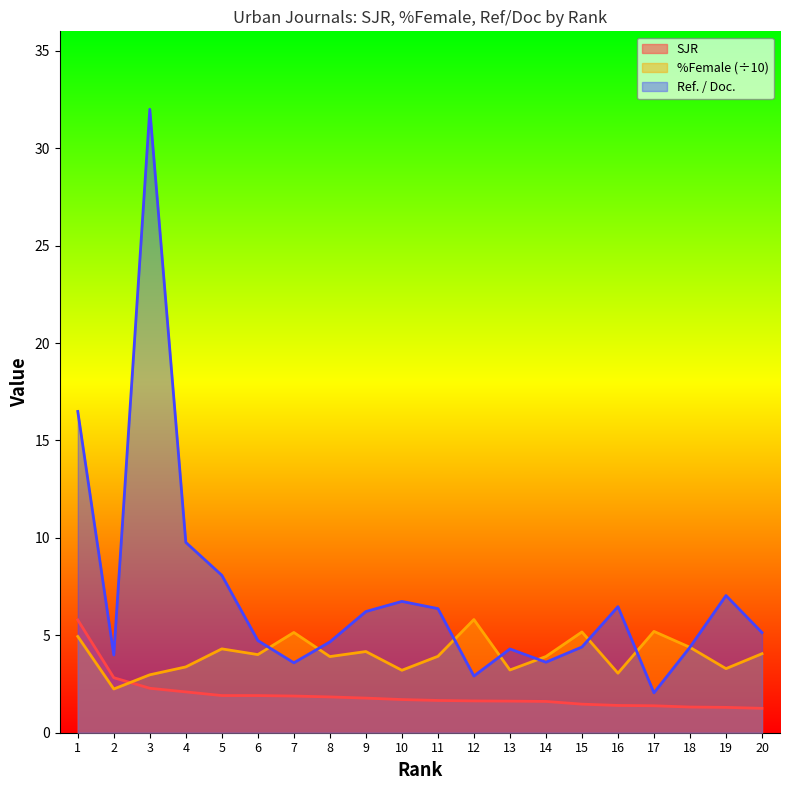

How many lines are shown in the chart?

3